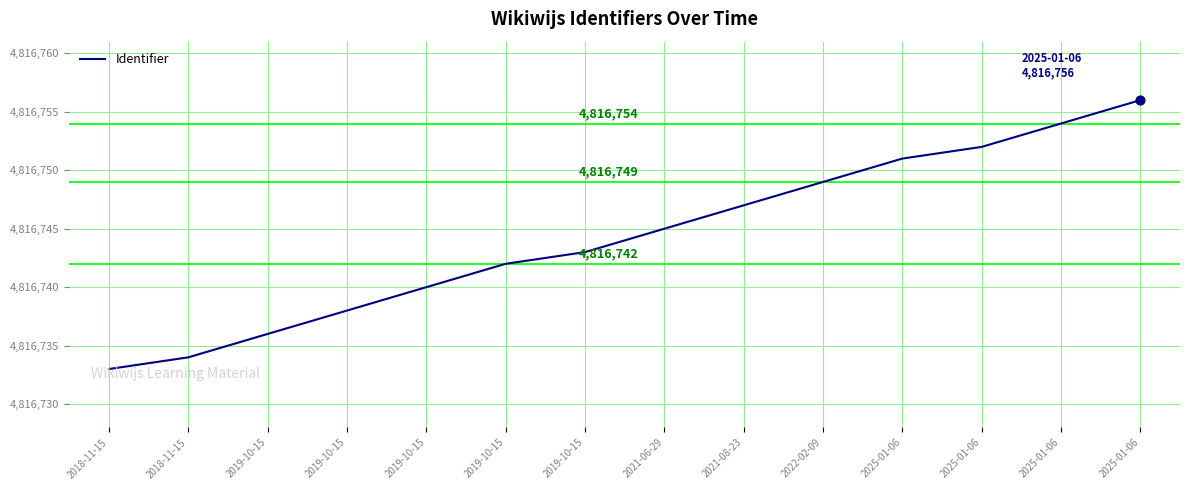

Is this an area chart (filled region under the line)?

No